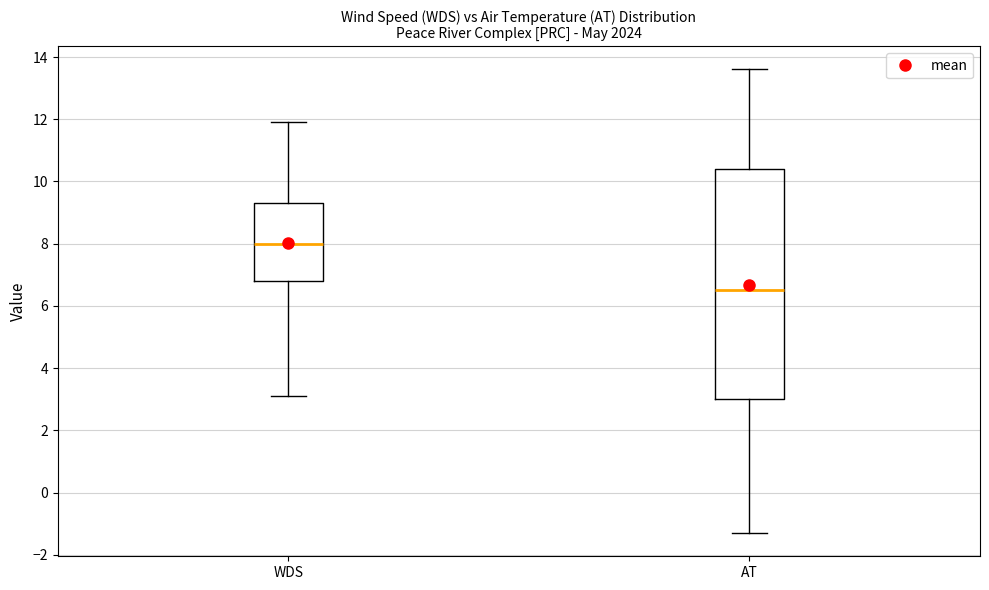

Which box has the highest median line?

WDS